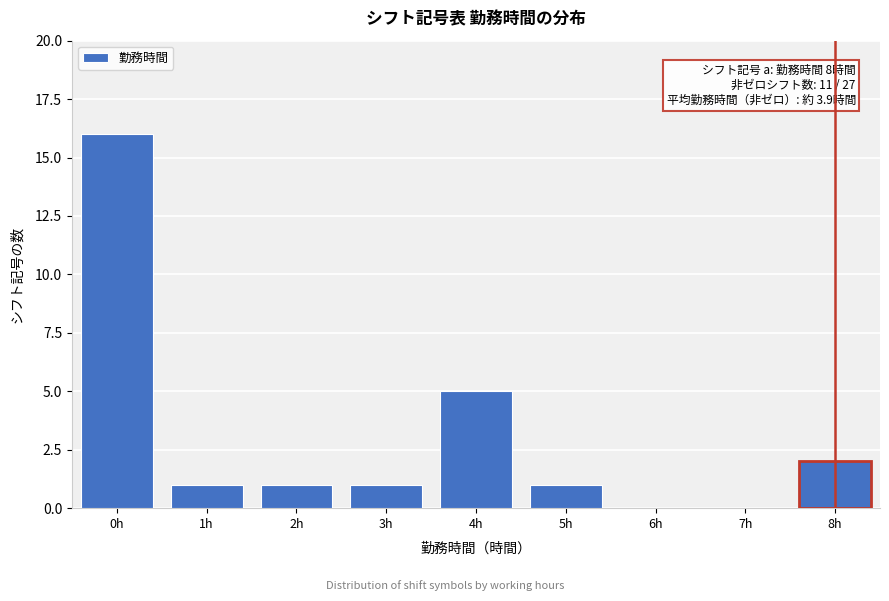

Reading right to left, extract all data points from this chart.

8h=2	7h=0	6h=0	5h=1	4h=5	3h=1	2h=1	1h=1	0h=16